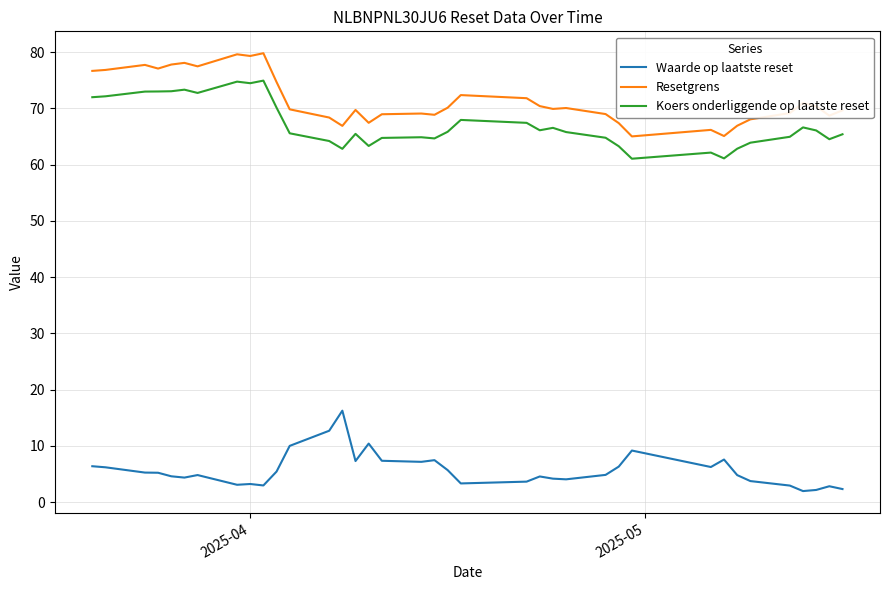

What is the maximum value shown in the chart?

79.8